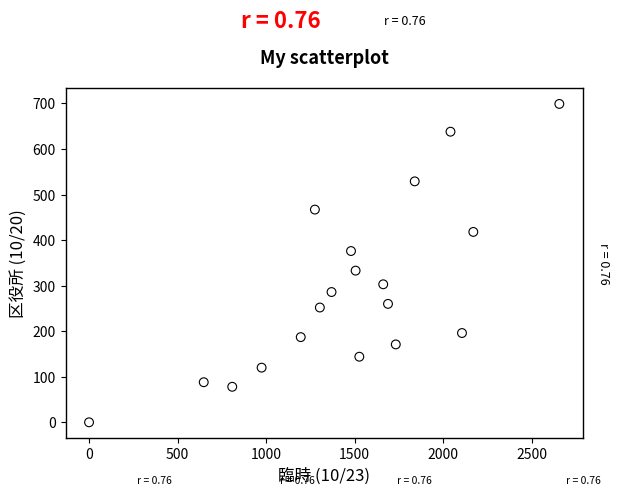

What Y value in the scatter plot is closest to 349?

333